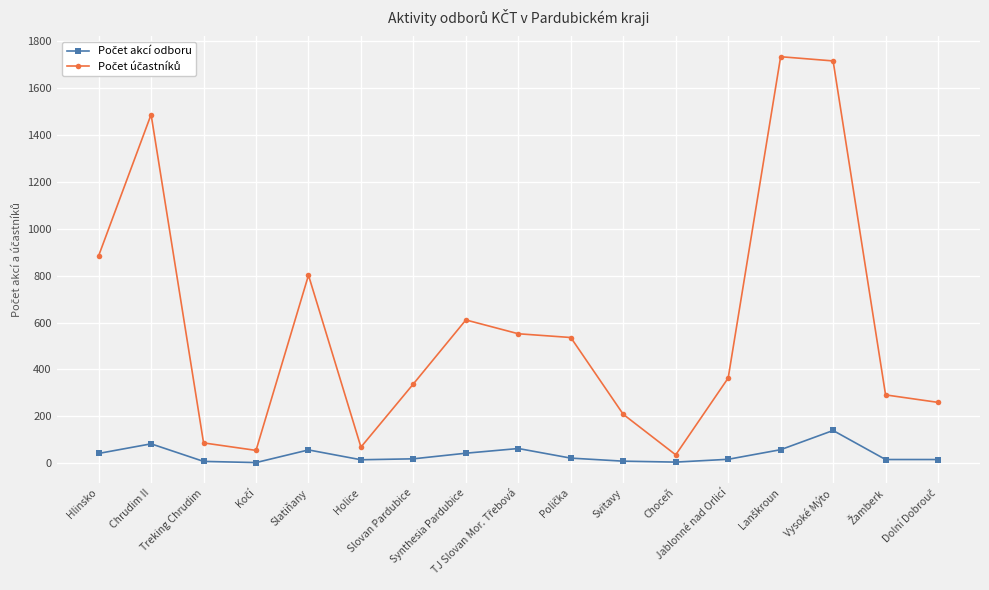

Does the chart have visible grid lines?

Yes